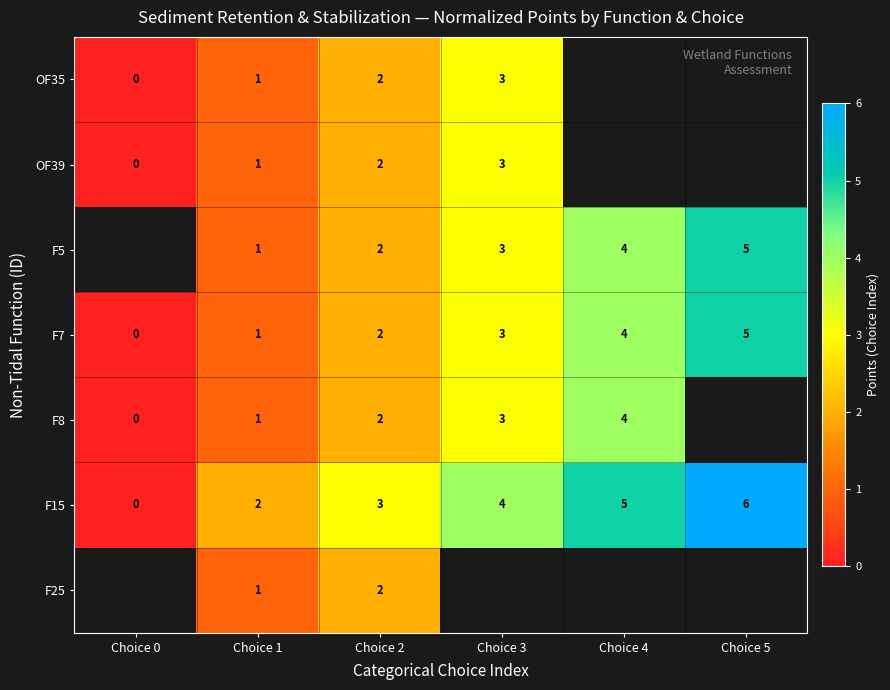

Is the value of F5 at Choice 3 greater than the value of F7 at Choice 2?

Yes